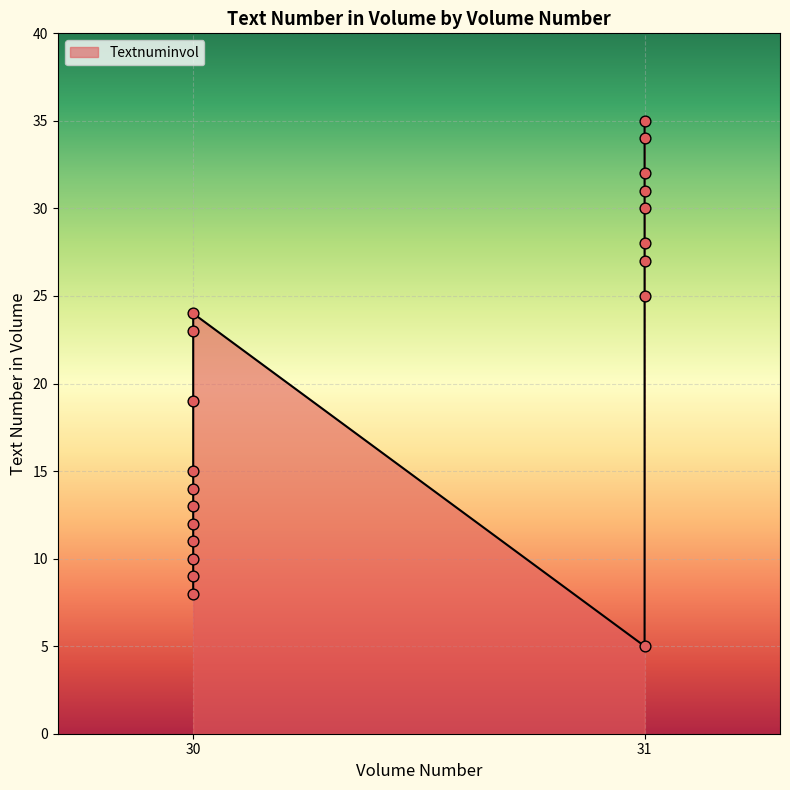

What is the ratio of the value at 31 to the value at 30?

1.4